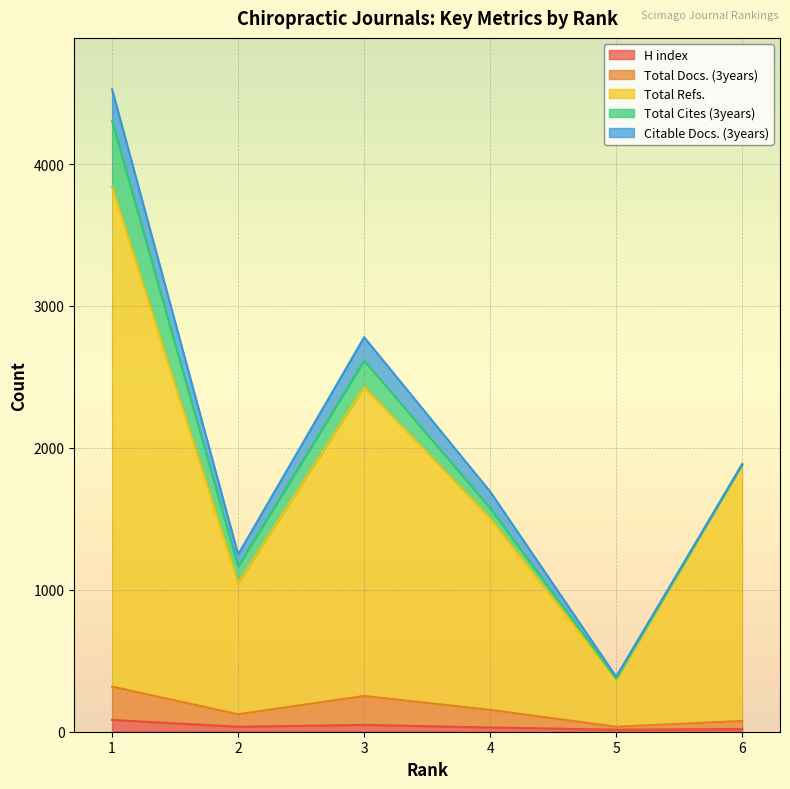

Is the value of H index at 1 greater than the value of Total Refs. at 6?

No